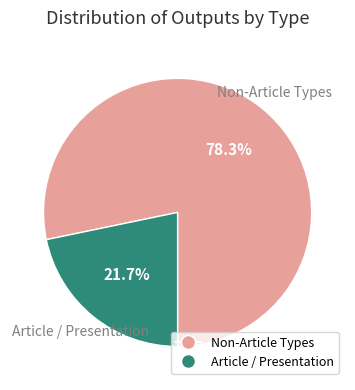

Rank the categories by value from highest to lowest.

Non-Article Types, Article / Presentation